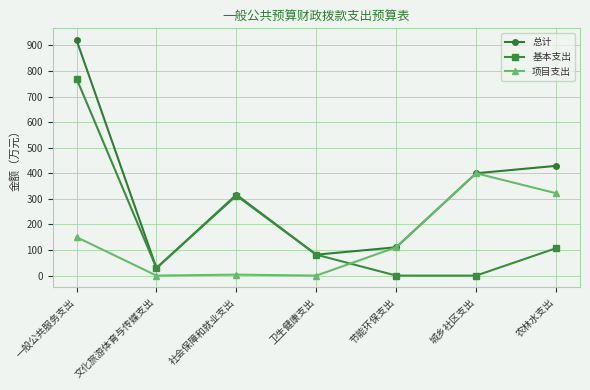

True or false: 项目支出 has a value of 321.9 at 农林水支出.

True